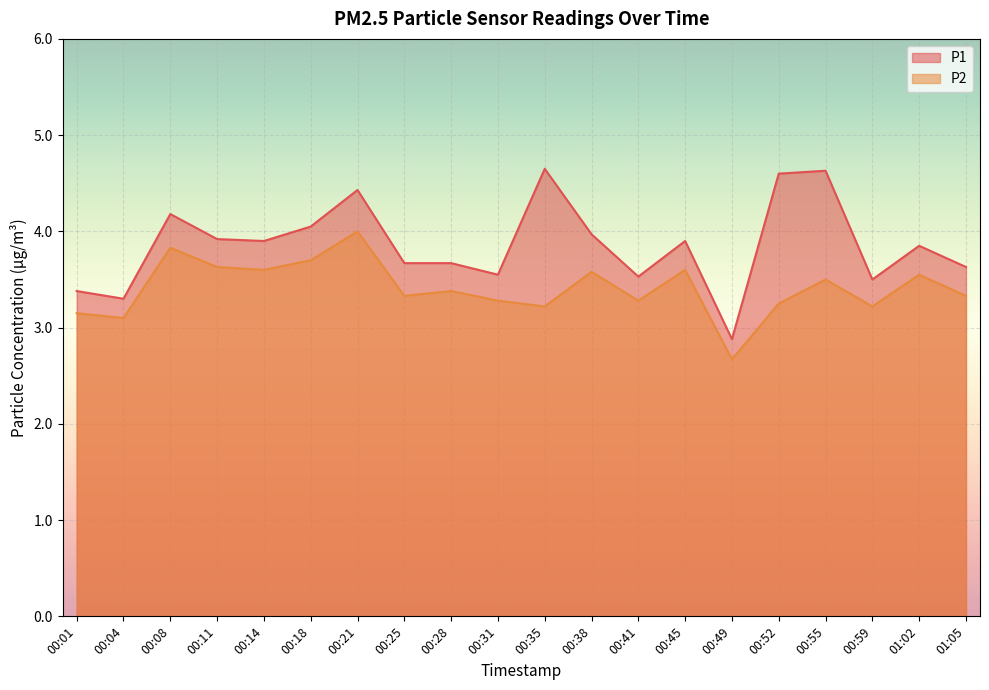

At which label does P2 first exceed 3?

00:01